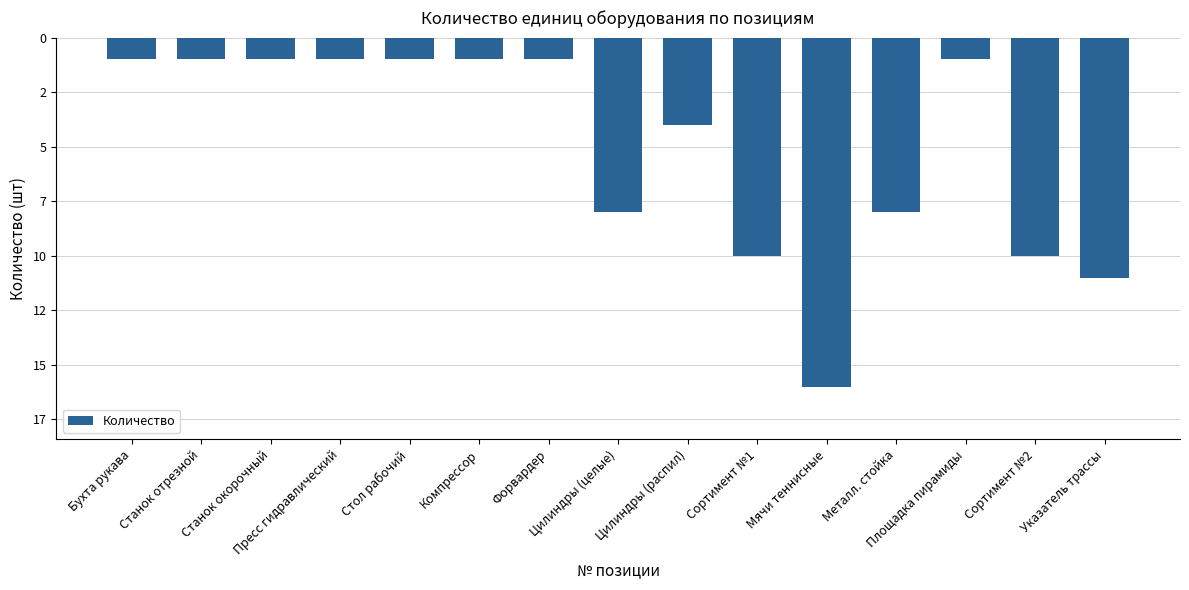

What is the label of the 4th bar from the right?

Металл. стойка